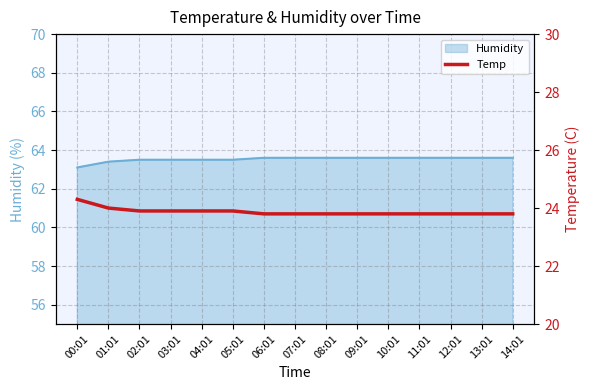

Does the chart display data point markers on the line(s)?

No